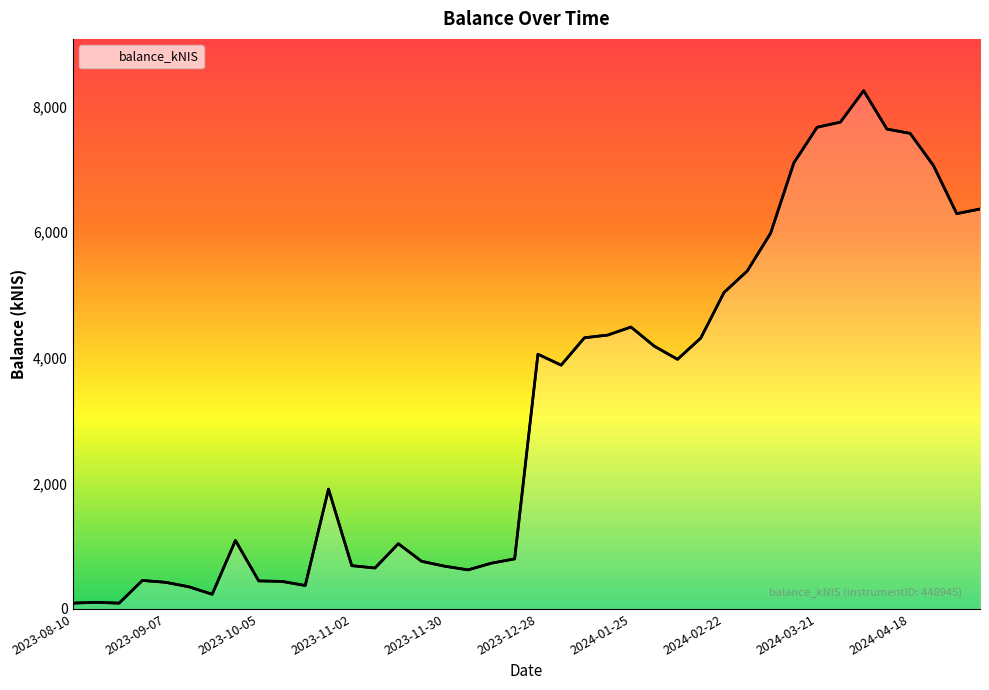

What is the change in value from 11 to 15?

-1149.6